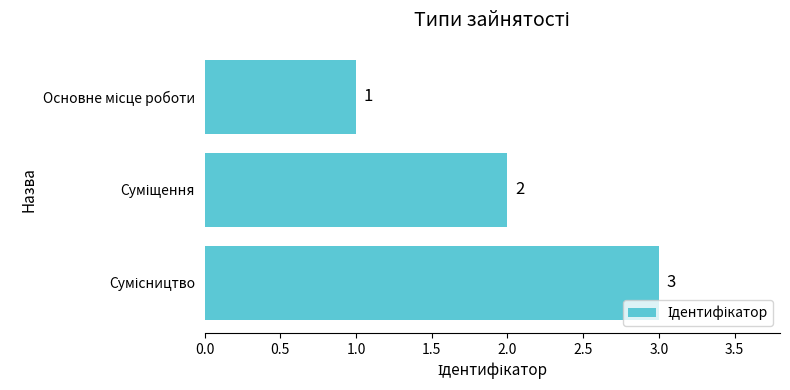

What is the difference between the maximum and second lowest values?

1